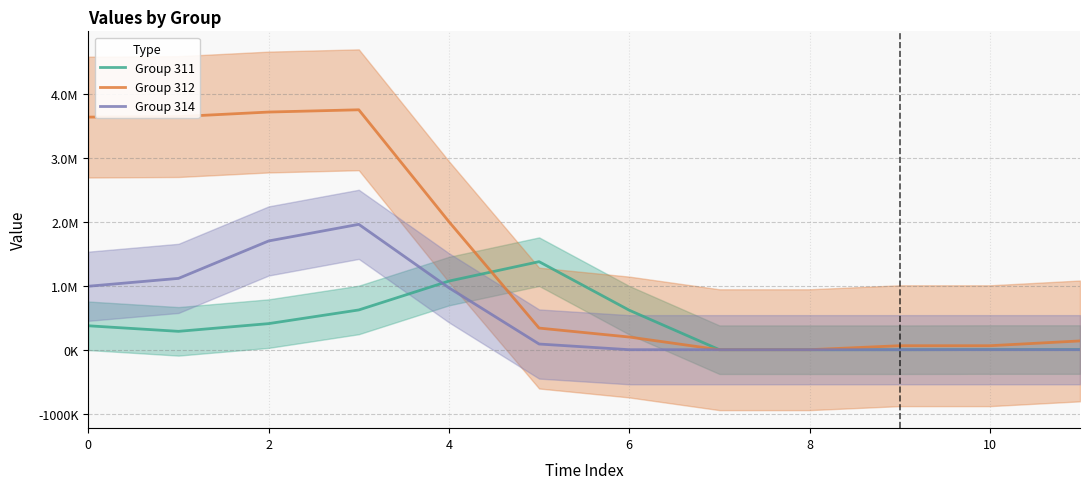

True or false: Group 314 and Group 312 intersect in this chart.

True